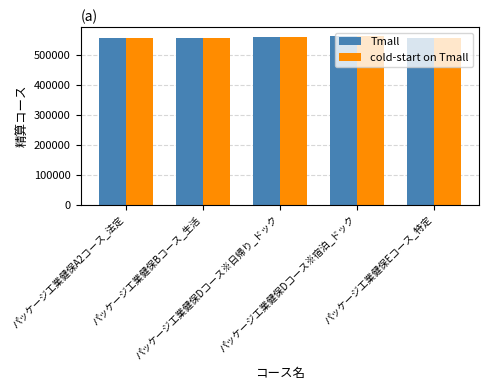

What is the average value of the cold-start on Tmall series?

560741